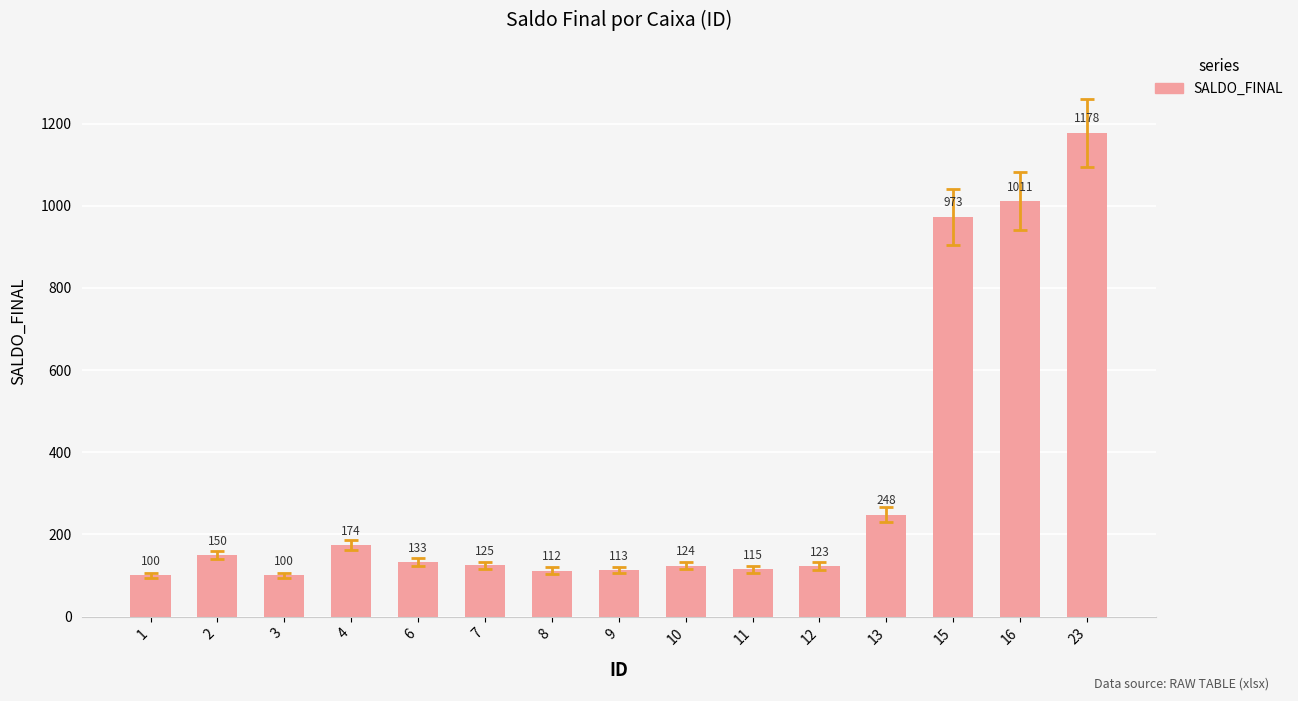

What is the smallest value displayed?

100.0